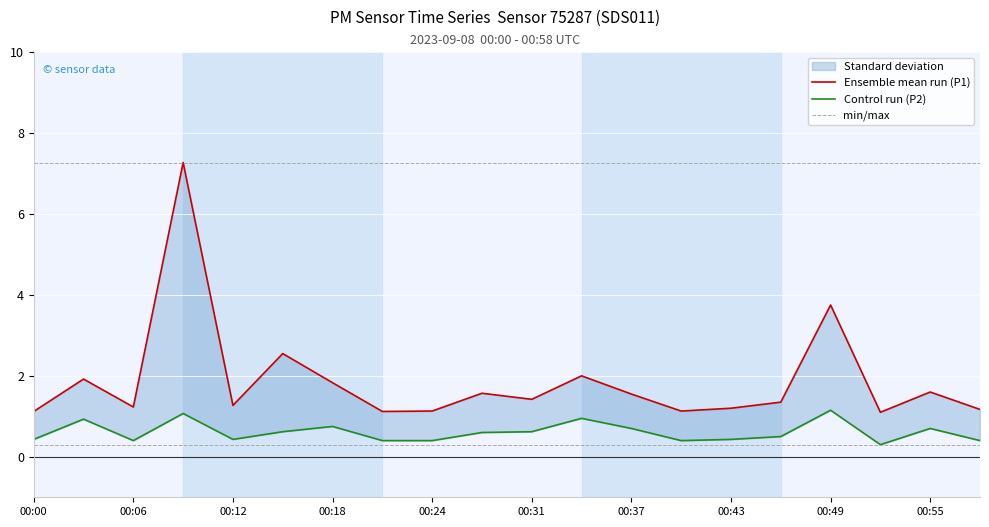

Which series has the widest spread of values?

Ensemble mean run (P1)